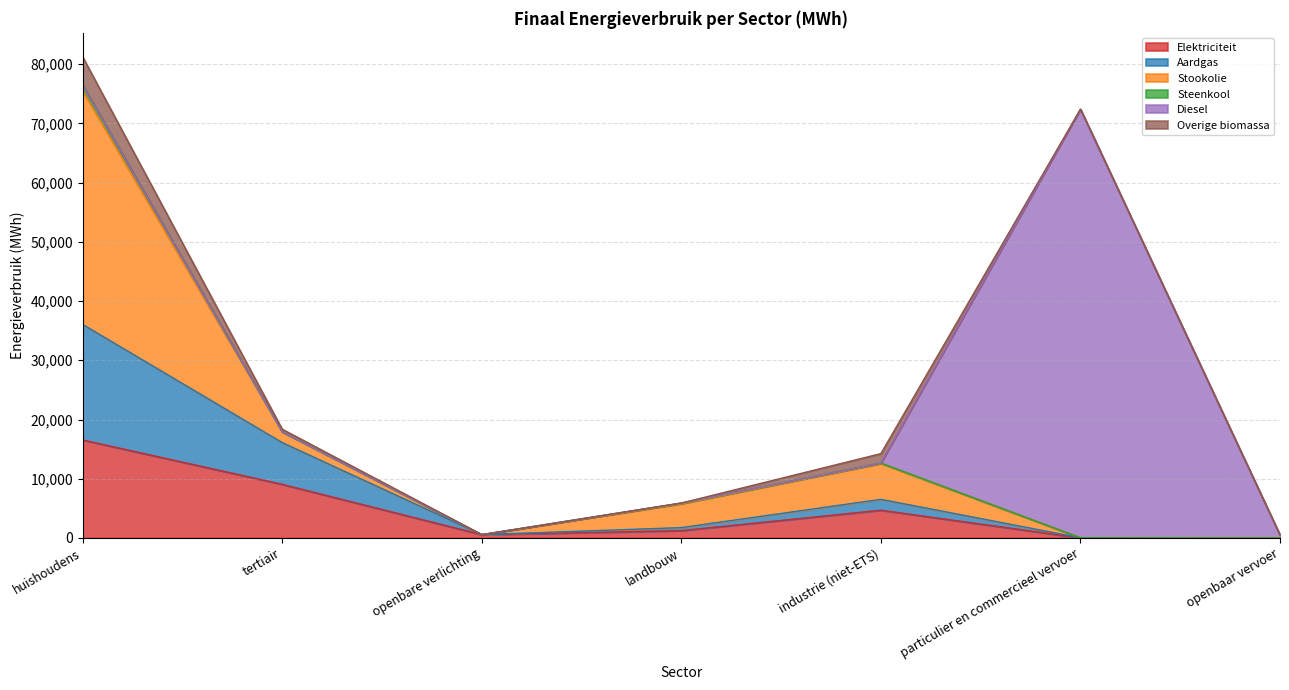

True or false: Steenkool and Aardgas intersect in this chart.

False